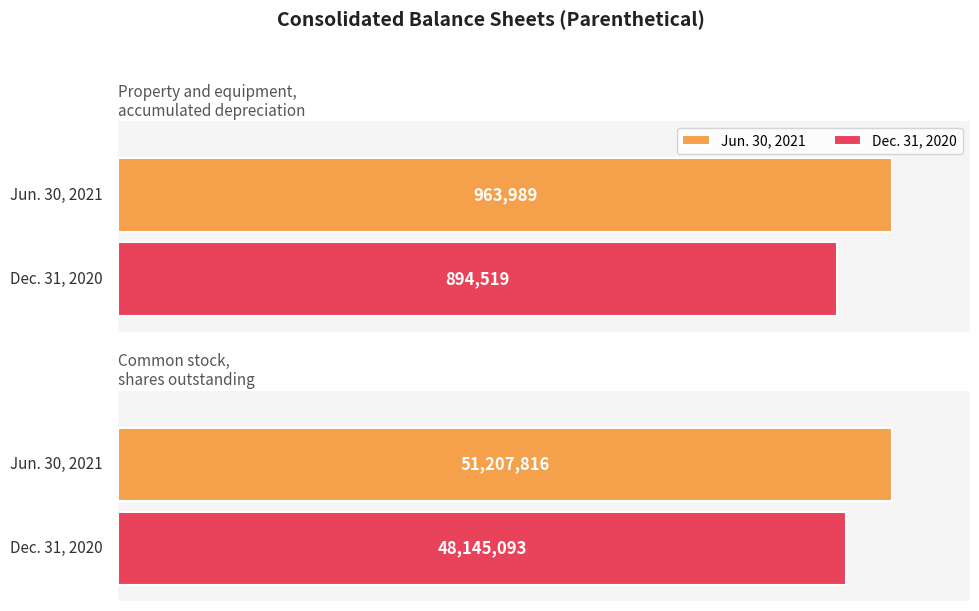

List the series in order of their overall mean, lowest first.

Dec. 31, 2020, Jun. 30, 2021